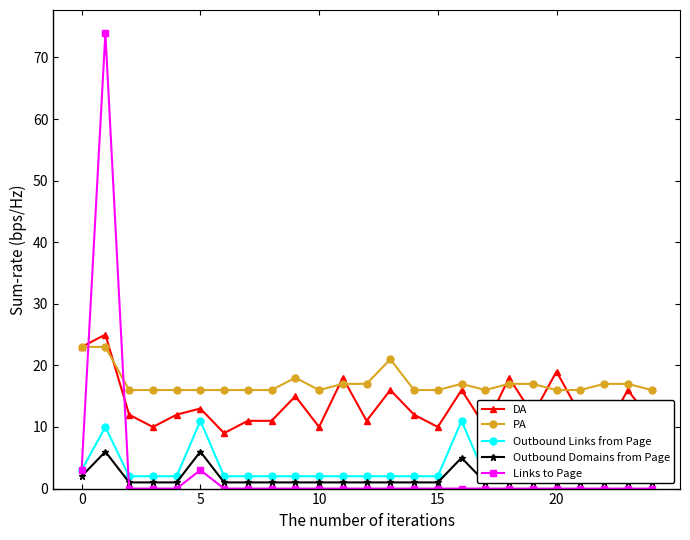

Which series has the largest total across all categories?

PA